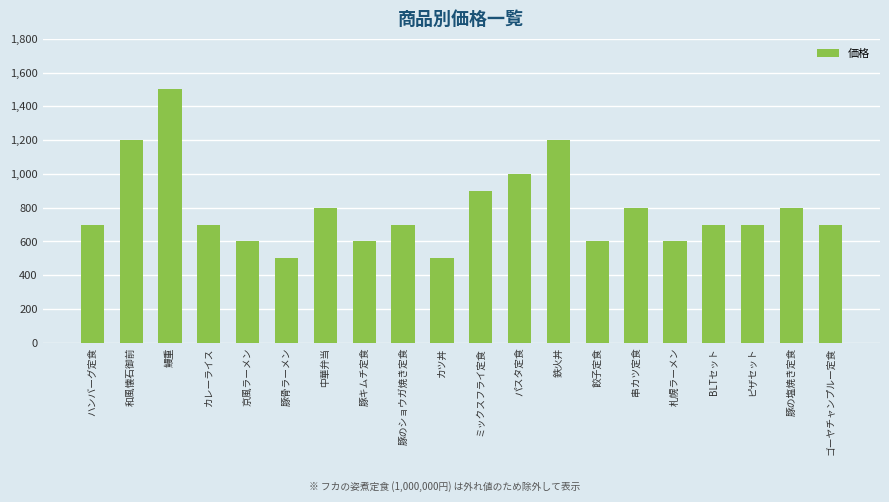

Reading left to right, extract all data points from this chart.

ハンバーグ定食=700	和風懐石御前=1200	鰻重=1500	カレーライス=700	京風ラーメン=600	豚骨ラーメン=500	中華弁当=800	豚キムチ定食=600	豚のショウガ焼き定食=700	カツ丼=500	ミックスフライ定食=900	パスタ定食=1000	鉄火丼=1200	餃子定食=600	串カツ定食=800	札幌ラーメン=600	BLTセット=700	ピザセット=700	豚の塩焼き定食=800	ゴーヤチャンプルー定食=700